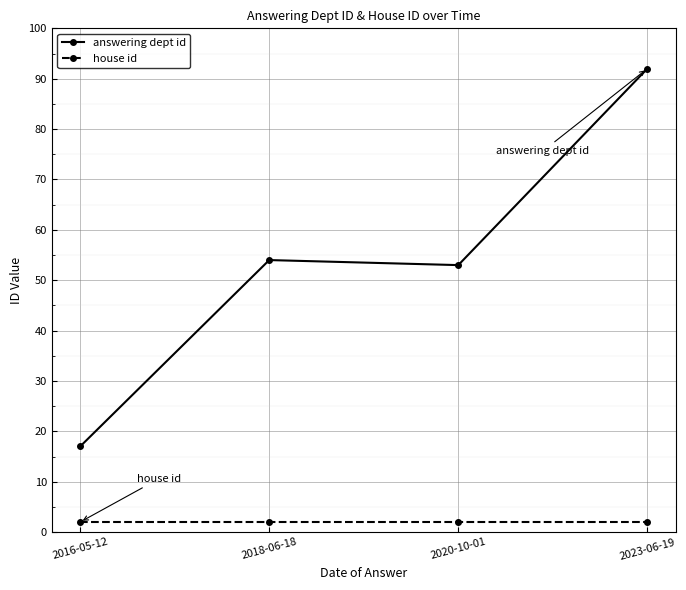

Which series changed the most between 2020-10-01 and 2023-06-19?

answering dept id